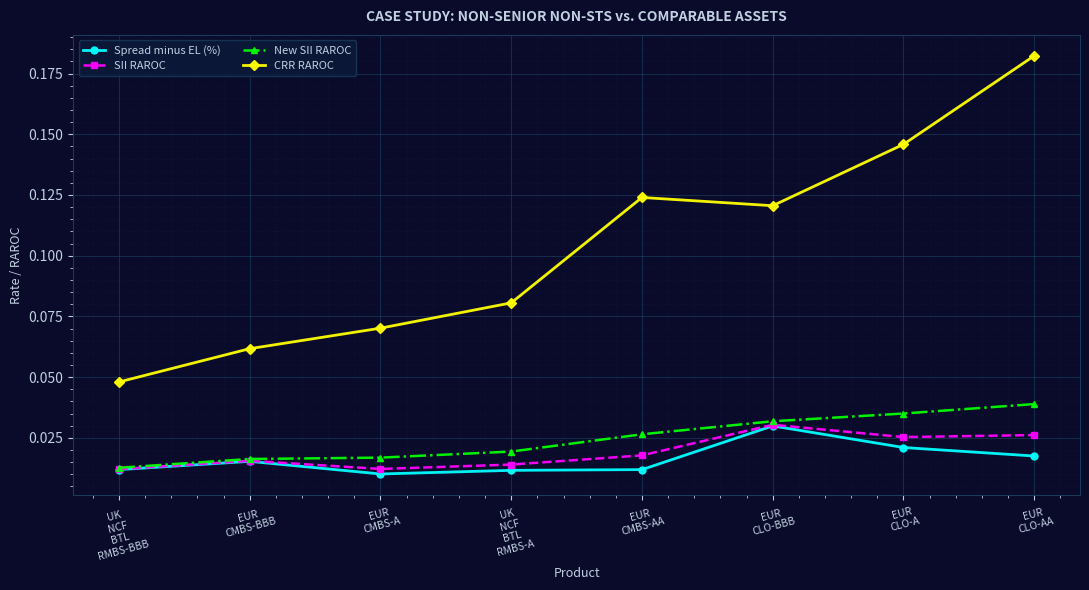

Which series has the largest range (max minus min)?

CRR RAROC